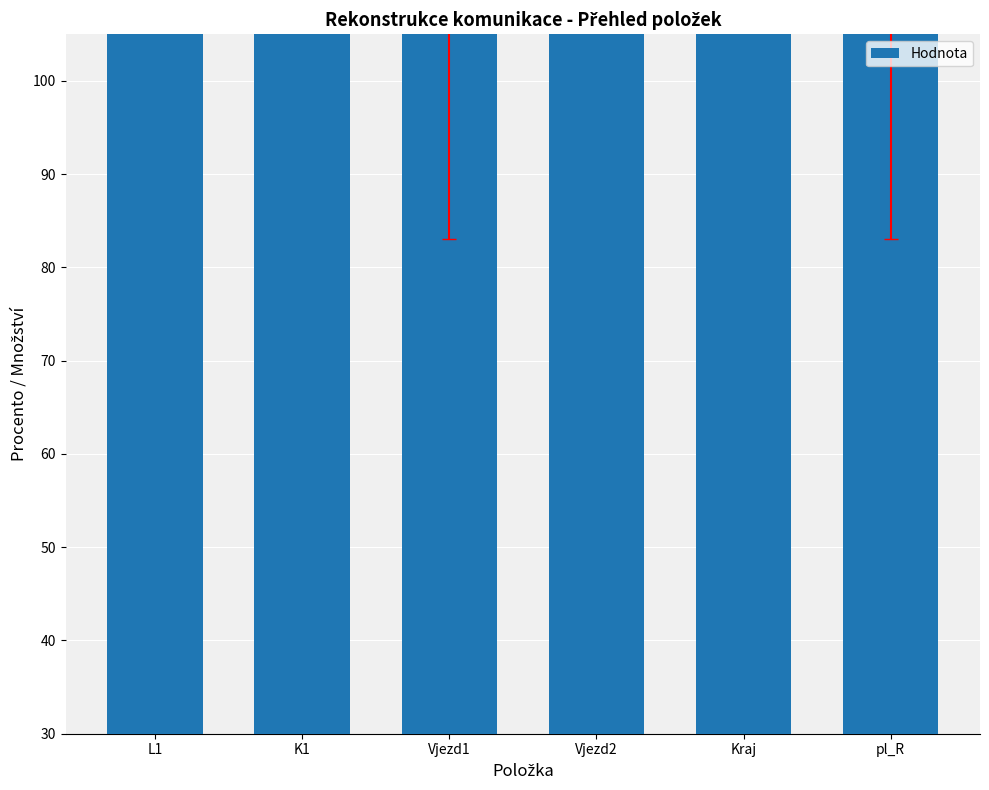

What is the difference between the maximum and minimum values?

25